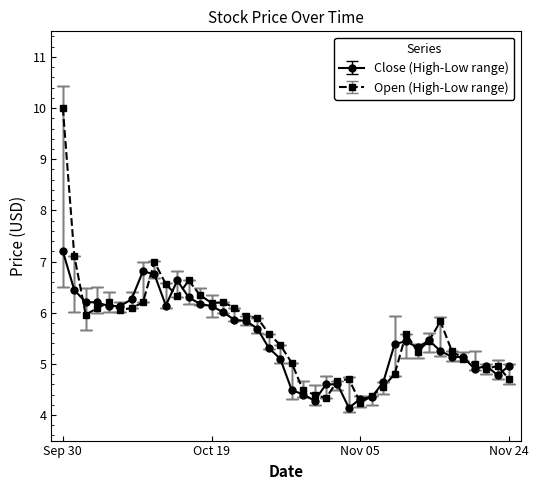

True or false: Close (High-Low range) has more than 1 interior local peaks.

True